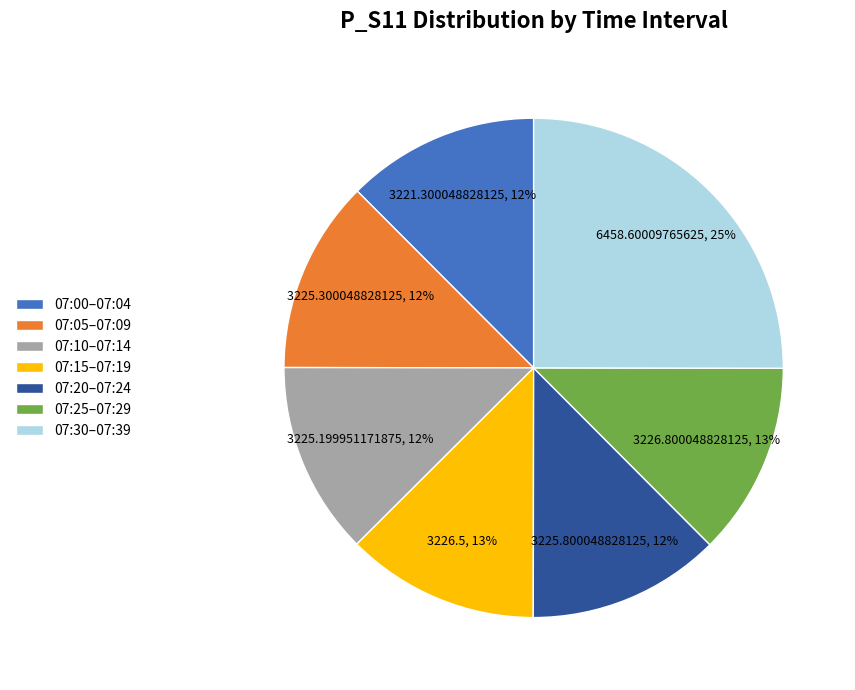

To the nearest percent, what is the average slice percentage?

14%